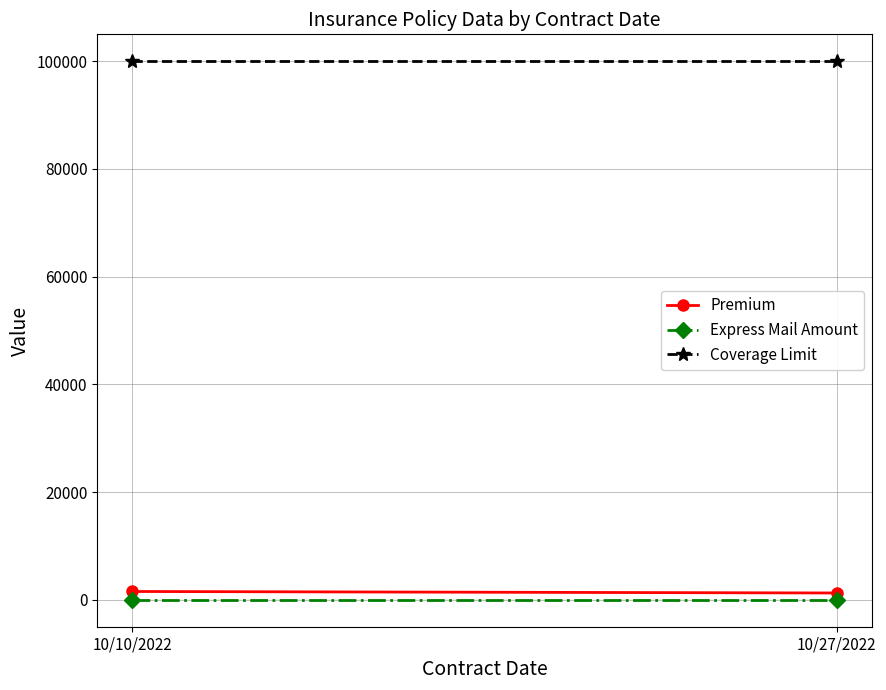

What are all the series names shown in the legend?

Premium, Express Mail Amount, Coverage Limit